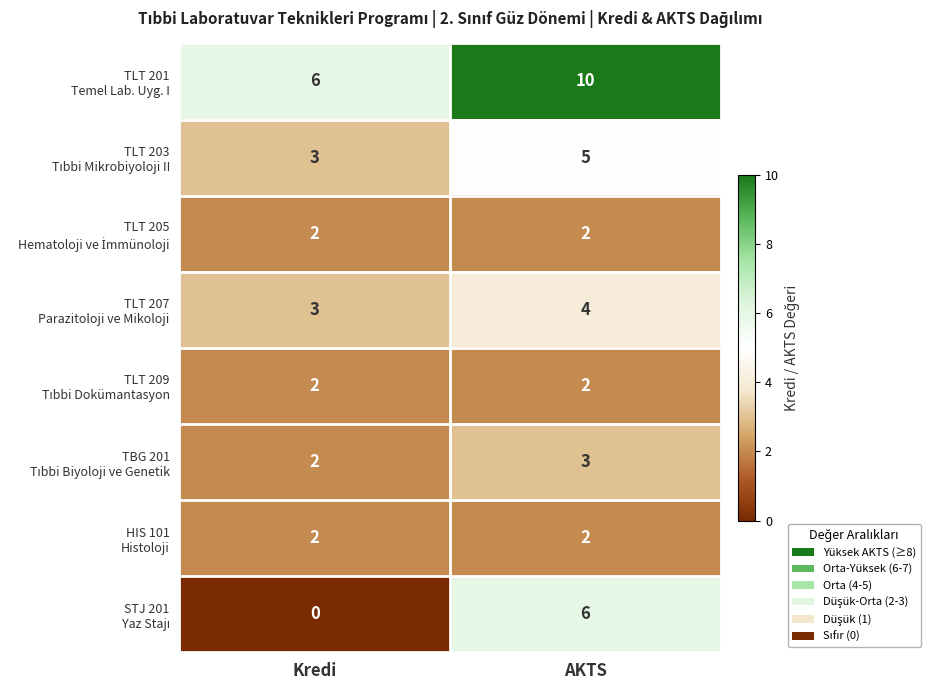

At which category does the chart reach its minimum across all series?

Kredi